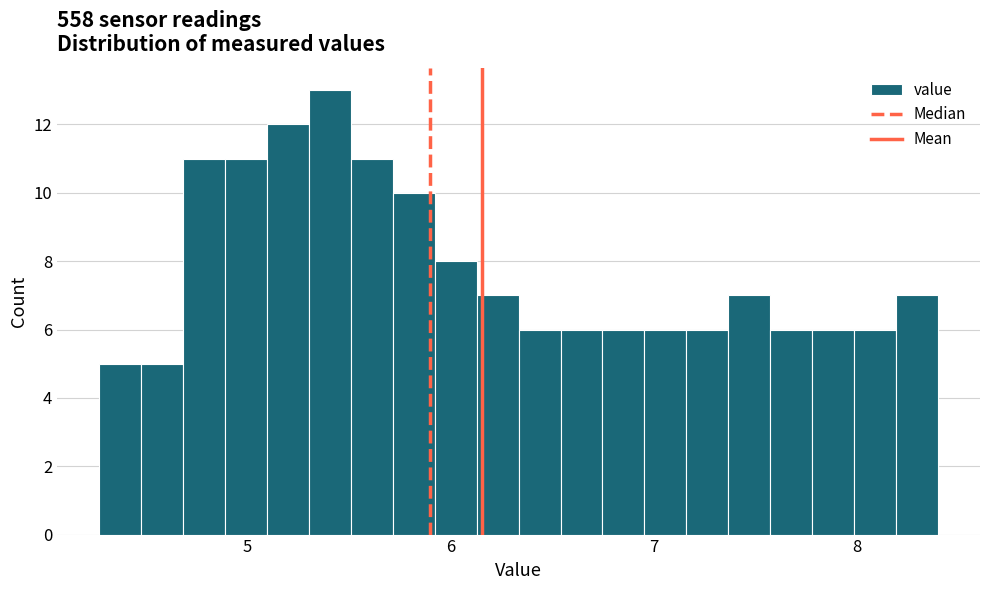

Around what value on the x-axis is the tallest bar? Give the approximate position of its centre, as read against the axis.

5.4